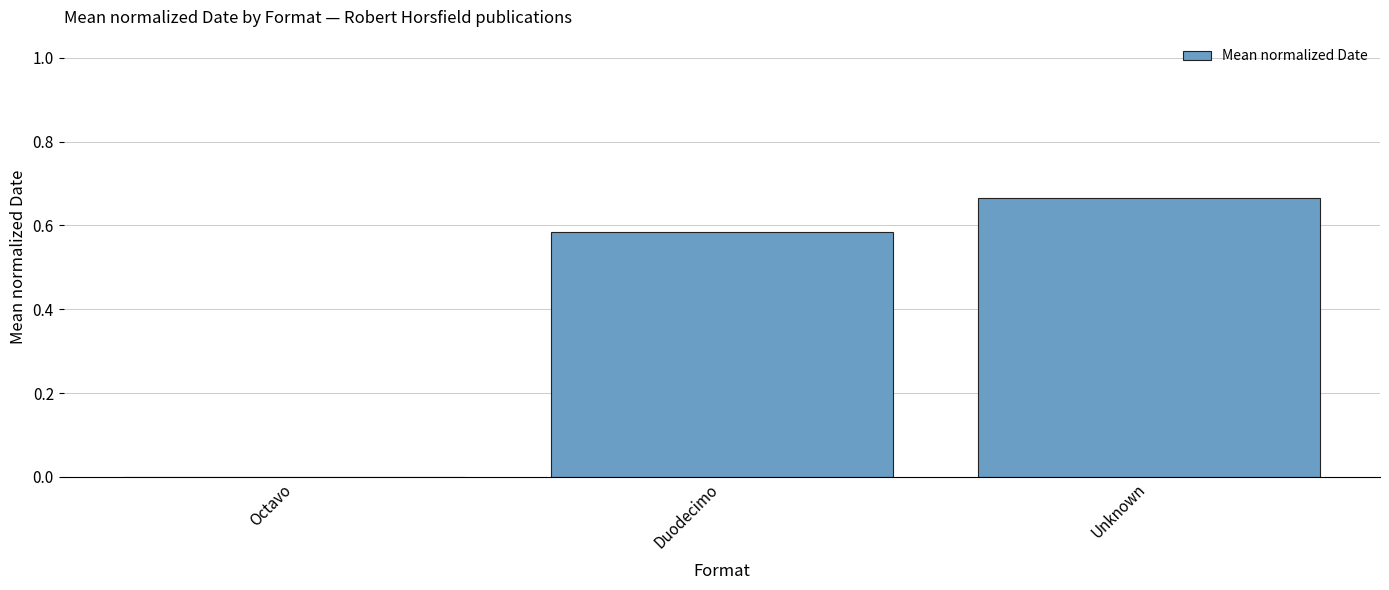

Between Unknown and Octavo, which is larger?

Unknown